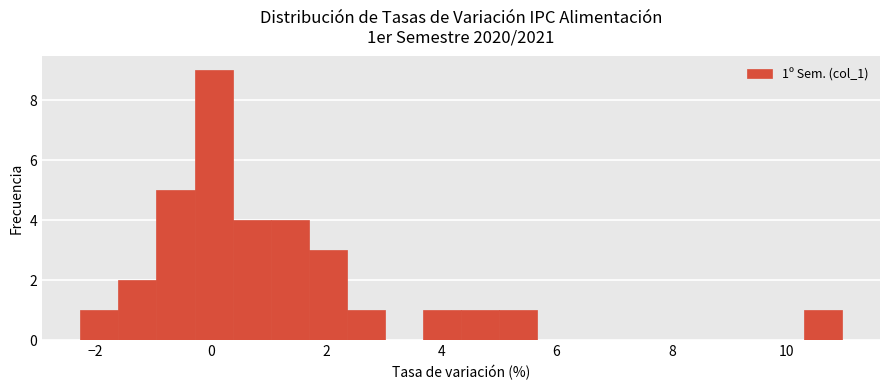

Read against the x-axis, roughly where is the centre of the tallest bar?

0.0